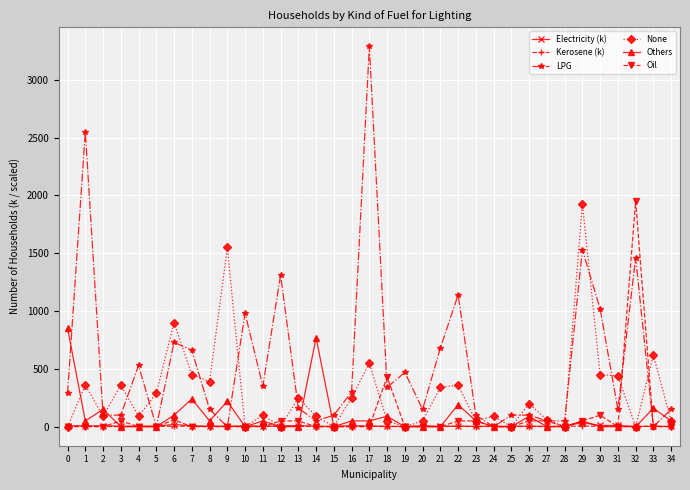

True or false: Kerosene (k) has more than 1 interior local peaks.

True